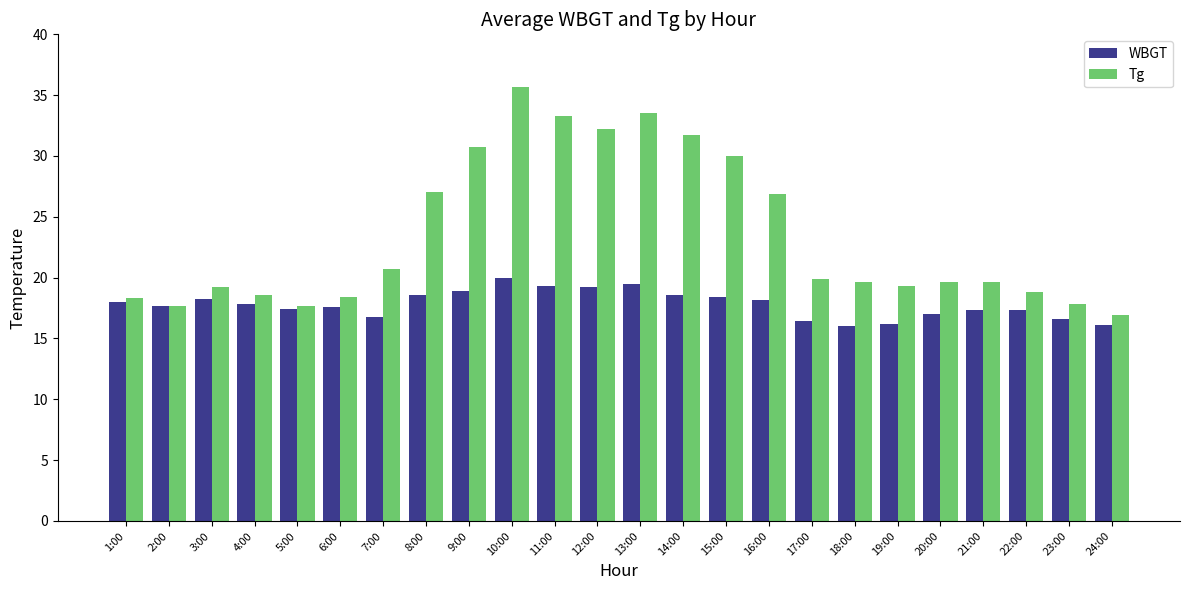

Which category has the lowest value in the Tg series?

24:00